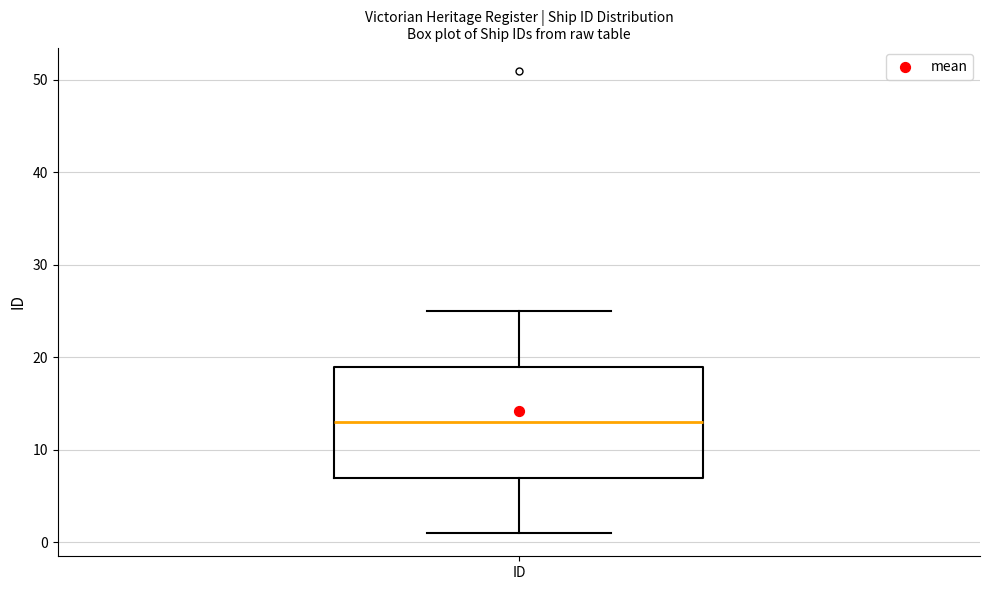

Read this box plot against the y-axis: the position of the median line, the range covered by the box, and the ends of both whiskers. The values are not printed on the chart, so give them approximately, as read against the axis.

median 13, box 7 to 19, whiskers 1 to 25